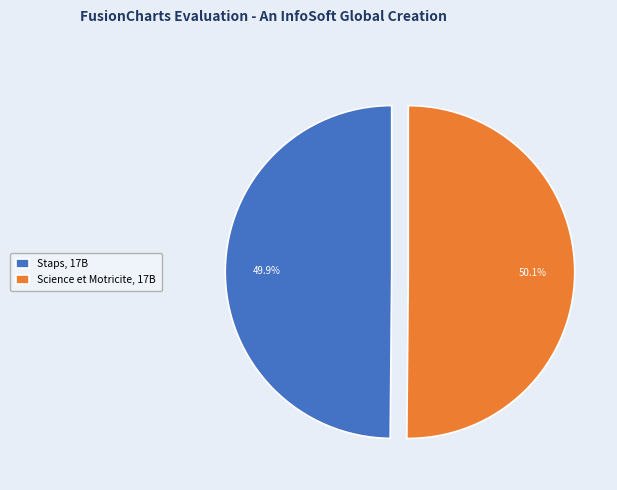

Does any single category account for the majority?

Yes